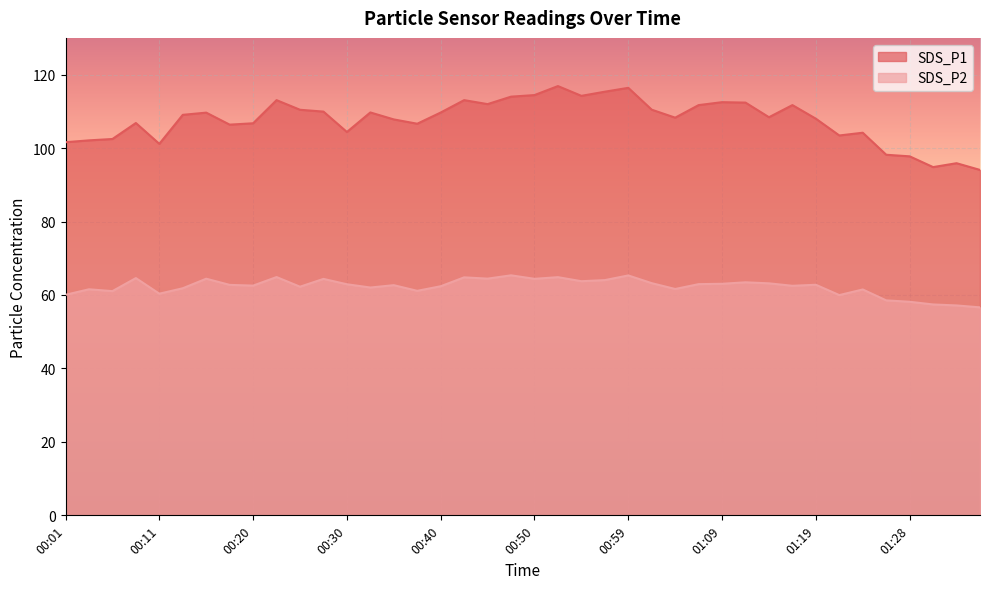

Rank the series by their maximum value, from lowest to highest.

SDS_P2, SDS_P1